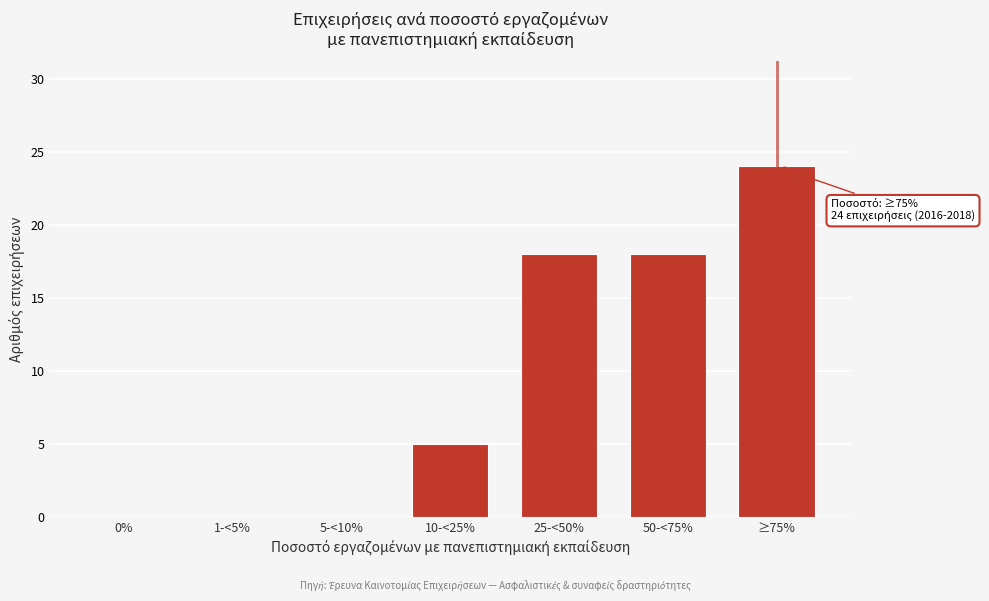

Reading left to right, transcribe all the data shown in this chart.

0%=0	1-<5%=0	5-<10%=0	10-<25%=5	25-<50%=18	50-<75%=18	≥75%=24